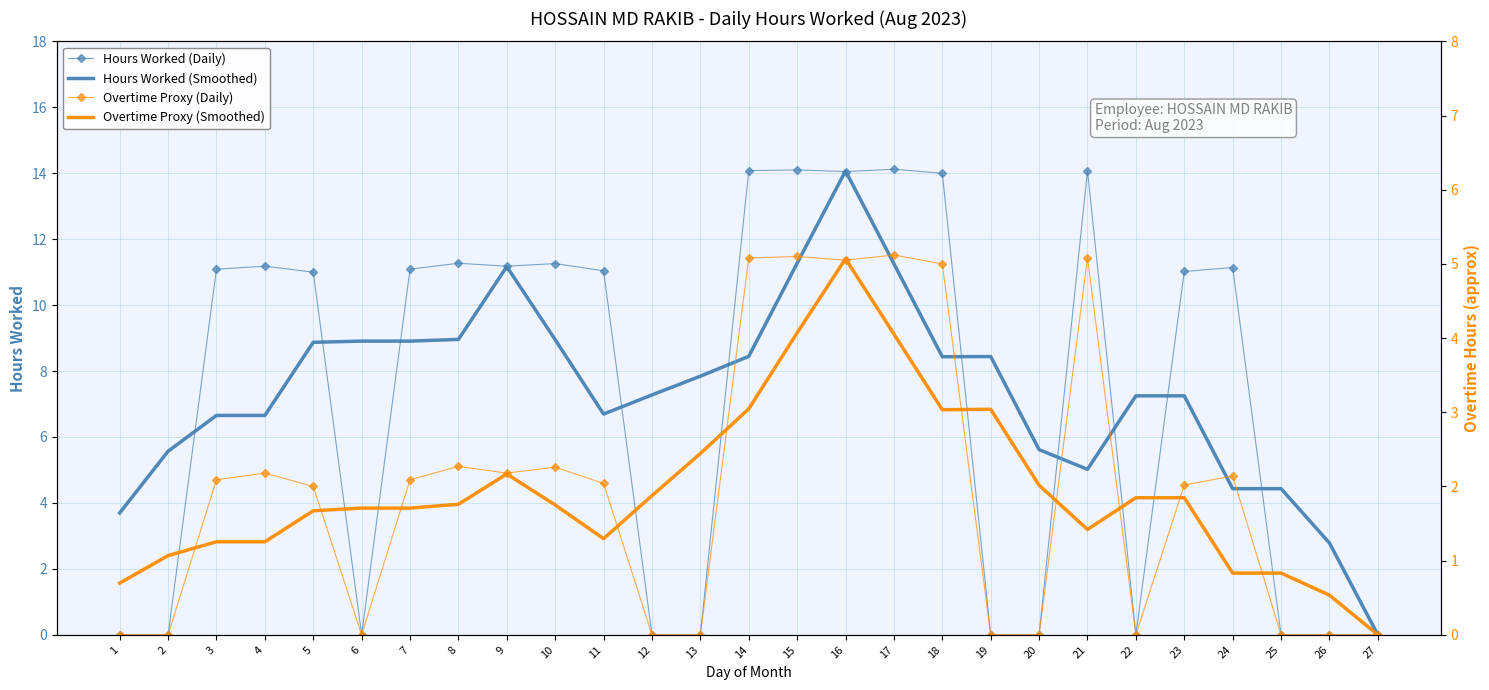

In Overtime Proxy (Smoothed), how many points are higher than both neighbors (excluding endpoints)?

3